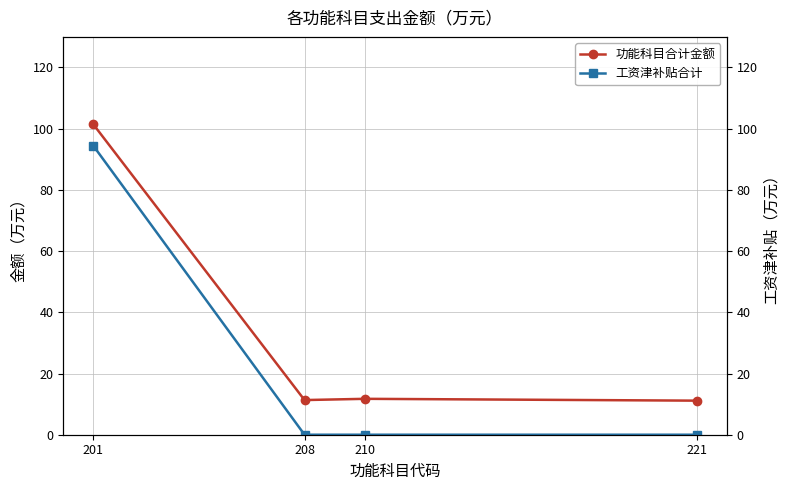

What is the sum of the 功能科目合计金额 values at 201 and 208?

112.7